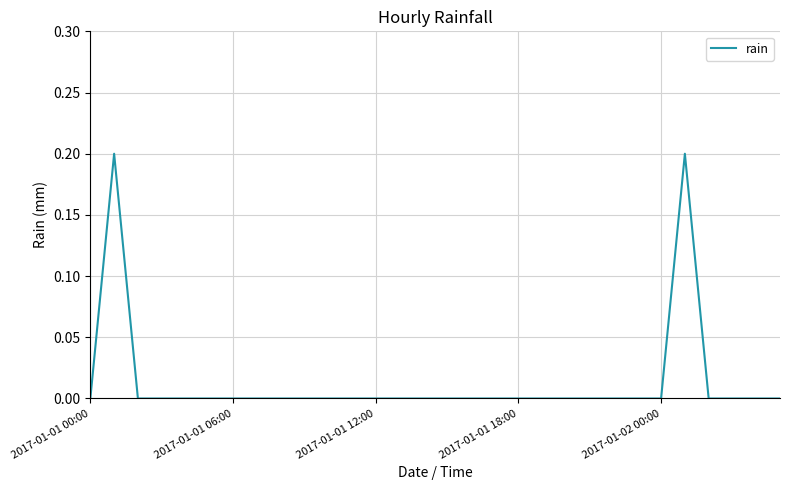

What is the difference between the maximum and minimum values?

0.2